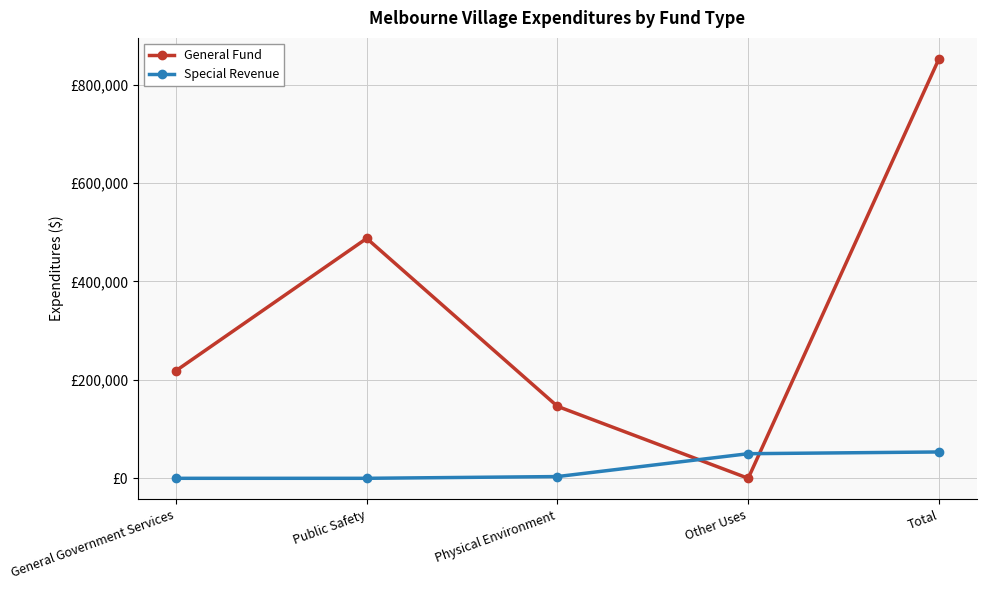

Reading right to left, extract all data points from this chart.

General Fund: 852360	0	146251	487539	218570
Special Revenue: 53530	50000	3530	0	0